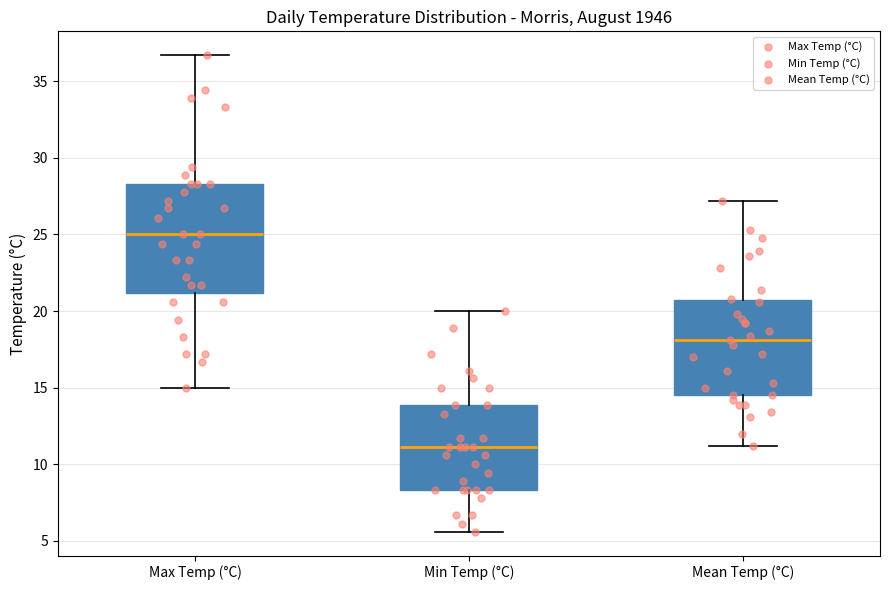

Reading left to right, transcribe this box plot: for each box, give where its median line is, the range the box spans, and where its two whiskers end, as read against the y-axis. The values are not printed on the chart, so give them approximately, as read against the axis.

Max Temp (°C): median 25.0, box 21.0 to 28.5, whiskers 15.0 to 36.5
Min Temp (°C): median 11.0, box 8.5 to 14.0, whiskers 5.5 to 20.0
Mean Temp (°C): median 18.0, box 14.5 to 20.5, whiskers 11.0 to 27.0